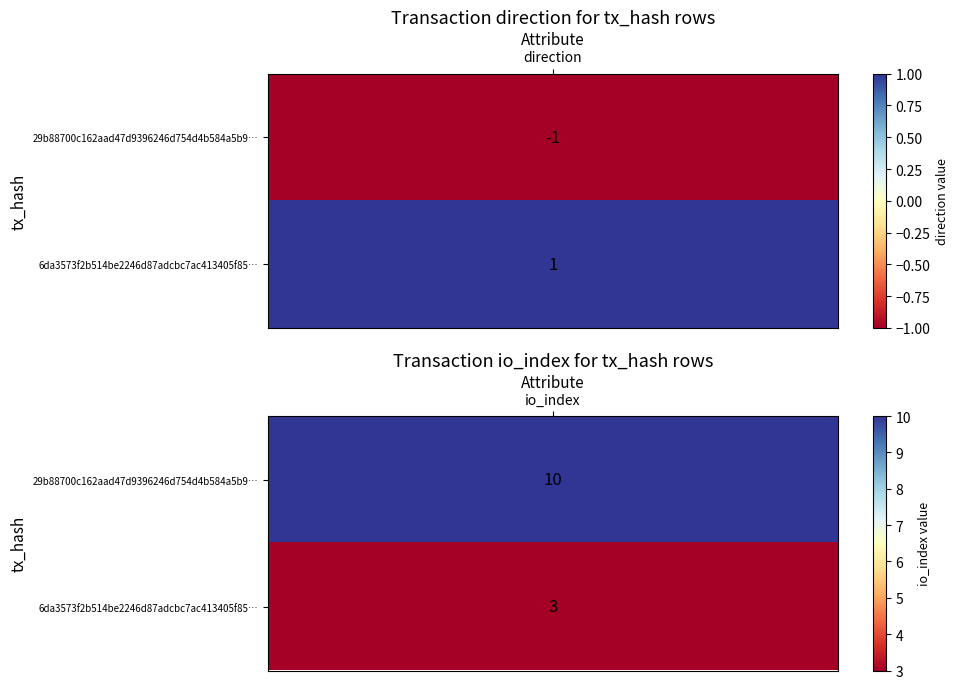

What is the minimum value for 6da3573f2b514be2246d87adcbc7ac413405f85?

1